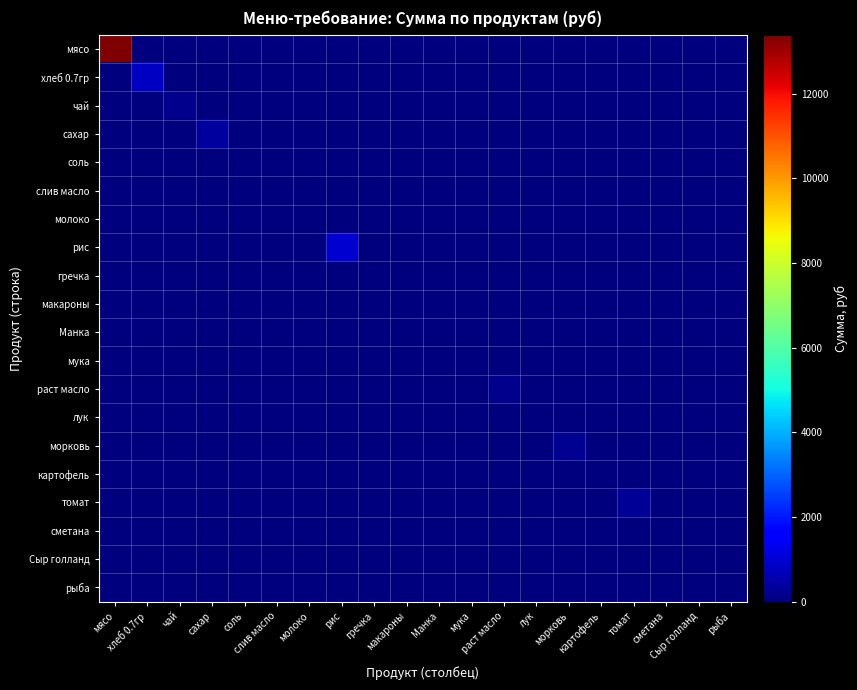

Reading left to right, transcribe all the data shown in this chart.

мясо: мясо=13398.0	хлеб 0.7гр=0.0	чай=0.0	сахар=0.0	соль=0.0	слив масло=0.0	молоко=0.0	рис=0.0	гречка=0.0	макароны=0.0	Манка=0.0	мука=0.0	раст масло=0.0	лук=0.0	морковь=0.0	картофель=0.0	томат=0.0	сметана=0.0	Сыр голланд=0.0	рыба=0.0
хлеб 0.7гр: мясо=0.0	хлеб 0.7гр=795.4	чай=0.0	сахар=0.0	соль=0.0	слив масло=0.0	молоко=0.0	рис=0.0	гречка=0.0	макароны=0.0	Манка=0.0	мука=0.0	раст масло=0.0	лук=0.0	морковь=0.0	картофель=0.0	томат=0.0	сметана=0.0	Сыр голланд=0.0	рыба=0.0
чай: мясо=0.0	хлеб 0.7гр=0.0	чай=174.0	сахар=0.0	соль=0.0	слив масло=0.0	молоко=0.0	рис=0.0	гречка=0.0	макароны=0.0	Манка=0.0	мука=0.0	раст масло=0.0	лук=0.0	морковь=0.0	картофель=0.0	томат=0.0	сметана=0.0	Сыр голланд=0.0	рыба=0.0
сахар: мясо=0.0	хлеб 0.7гр=0.0	чай=0.0	сахар=382.8	соль=0.0	слив масло=0.0	молоко=0.0	рис=0.0	гречка=0.0	макароны=0.0	Манка=0.0	мука=0.0	раст масло=0.0	лук=0.0	морковь=0.0	картофель=0.0	томат=0.0	сметана=0.0	Сыр голланд=0.0	рыба=0.0
соль: мясо=0.0	хлеб 0.7гр=0.0	чай=0.0	сахар=0.0	соль=20.9	слив масло=0.0	молоко=0.0	рис=0.0	гречка=0.0	макароны=0.0	Манка=0.0	мука=0.0	раст масло=0.0	лук=0.0	морковь=0.0	картофель=0.0	томат=0.0	сметана=0.0	Сыр голланд=0.0	рыба=0.0
слив масло: мясо=0.0	хлеб 0.7гр=0.0	чай=0.0	сахар=0.0	соль=0.0	слив масло=0.0	молоко=0.0	рис=0.0	гречка=0.0	макароны=0.0	Манка=0.0	мука=0.0	раст масло=0.0	лук=0.0	морковь=0.0	картофель=0.0	томат=0.0	сметана=0.0	Сыр голланд=0.0	рыба=0.0
молоко: мясо=0.0	хлеб 0.7гр=0.0	чай=0.0	сахар=0.0	соль=0.0	слив масло=0.0	молоко=0.0	рис=0.0	гречка=0.0	макароны=0.0	Манка=0.0	мука=0.0	раст масло=0.0	лук=0.0	морковь=0.0	картофель=0.0	томат=0.0	сметана=0.0	Сыр голланд=0.0	рыба=0.0
рис: мясо=0.0	хлеб 0.7гр=0.0	чай=0.0	сахар=0.0	соль=0.0	слив масло=0.0	молоко=0.0	рис=981.4	гречка=0.0	макароны=0.0	Манка=0.0	мука=0.0	раст масло=0.0	лук=0.0	морковь=0.0	картофель=0.0	томат=0.0	сметана=0.0	Сыр голланд=0.0	рыба=0.0
гречка: мясо=0.0	хлеб 0.7гр=0.0	чай=0.0	сахар=0.0	соль=0.0	слив масло=0.0	молоко=0.0	рис=0.0	гречка=0.0	макароны=0.0	Манка=0.0	мука=0.0	раст масло=0.0	лук=0.0	морковь=0.0	картофель=0.0	томат=0.0	сметана=0.0	Сыр голланд=0.0	рыба=0.0
макароны: мясо=0.0	хлеб 0.7гр=0.0	чай=0.0	сахар=0.0	соль=0.0	слив масло=0.0	молоко=0.0	рис=0.0	гречка=0.0	макароны=0.0	Манка=0.0	мука=0.0	раст масло=0.0	лук=0.0	морковь=0.0	картофель=0.0	томат=0.0	сметана=0.0	Сыр голланд=0.0	рыба=0.0
Манка: мясо=0.0	хлеб 0.7гр=0.0	чай=0.0	сахар=0.0	соль=0.0	слив масло=0.0	молоко=0.0	рис=0.0	гречка=0.0	макароны=0.0	Манка=0.0	мука=0.0	раст масло=0.0	лук=0.0	морковь=0.0	картофель=0.0	томат=0.0	сметана=0.0	Сыр голланд=0.0	рыба=0.0
мука: мясо=0.0	хлеб 0.7гр=0.0	чай=0.0	сахар=0.0	соль=0.0	слив масло=0.0	молоко=0.0	рис=0.0	гречка=0.0	макароны=0.0	Манка=0.0	мука=0.0	раст масло=0.0	лук=0.0	морковь=0.0	картофель=0.0	томат=0.0	сметана=0.0	Сыр голланд=0.0	рыба=0.0
раст масло: мясо=0.0	хлеб 0.7гр=0.0	чай=0.0	сахар=0.0	соль=0.0	слив масло=0.0	молоко=0.0	рис=0.0	гречка=0.0	макароны=0.0	Манка=0.0	мука=0.0	раст масло=200.1	лук=0.0	морковь=0.0	картофель=0.0	томат=0.0	сметана=0.0	Сыр голланд=0.0	рыба=0.0
лук: мясо=0.0	хлеб 0.7гр=0.0	чай=0.0	сахар=0.0	соль=0.0	слив масло=0.0	молоко=0.0	рис=0.0	гречка=0.0	макароны=0.0	Манка=0.0	мука=0.0	раст масло=0.0	лук=52.2	морковь=0.0	картофель=0.0	томат=0.0	сметана=0.0	Сыр голланд=0.0	рыба=0.0
морковь: мясо=0.0	хлеб 0.7гр=0.0	чай=0.0	сахар=0.0	соль=0.0	слив масло=0.0	молоко=0.0	рис=0.0	гречка=0.0	макароны=0.0	Манка=0.0	мука=0.0	раст масло=0.0	лук=0.0	морковь=217.5	картофель=0.0	томат=0.0	сметана=0.0	Сыр голланд=0.0	рыба=0.0
картофель: мясо=0.0	хлеб 0.7гр=0.0	чай=0.0	сахар=0.0	соль=0.0	слив масло=0.0	молоко=0.0	рис=0.0	гречка=0.0	макароны=0.0	Манка=0.0	мука=0.0	раст масло=0.0	лук=0.0	морковь=0.0	картофель=0.0	томат=0.0	сметана=0.0	Сыр голланд=0.0	рыба=0.0
томат: мясо=0.0	хлеб 0.7гр=0.0	чай=0.0	сахар=0.0	соль=0.0	слив масло=0.0	молоко=0.0	рис=0.0	гречка=0.0	макароны=0.0	Манка=0.0	мука=0.0	раст масло=0.0	лук=0.0	морковь=0.0	картофель=0.0	томат=285.9	сметана=0.0	Сыр голланд=0.0	рыба=0.0
сметана: мясо=0.0	хлеб 0.7гр=0.0	чай=0.0	сахар=0.0	соль=0.0	слив масло=0.0	молоко=0.0	рис=0.0	гречка=0.0	макароны=0.0	Манка=0.0	мука=0.0	раст масло=0.0	лук=0.0	морковь=0.0	картофель=0.0	томат=0.0	сметана=0.0	Сыр голланд=0.0	рыба=0.0
Сыр голланд: мясо=0.0	хлеб 0.7гр=0.0	чай=0.0	сахар=0.0	соль=0.0	слив масло=0.0	молоко=0.0	рис=0.0	гречка=0.0	макароны=0.0	Манка=0.0	мука=0.0	раст масло=0.0	лук=0.0	морковь=0.0	картофель=0.0	томат=0.0	сметана=0.0	Сыр голланд=0.0	рыба=0.0
рыба: мясо=0.0	хлеб 0.7гр=0.0	чай=0.0	сахар=0.0	соль=0.0	слив масло=0.0	молоко=0.0	рис=0.0	гречка=0.0	макароны=0.0	Манка=0.0	мука=0.0	раст масло=0.0	лук=0.0	морковь=0.0	картофель=0.0	томат=0.0	сметана=0.0	Сыр голланд=0.0	рыба=0.0